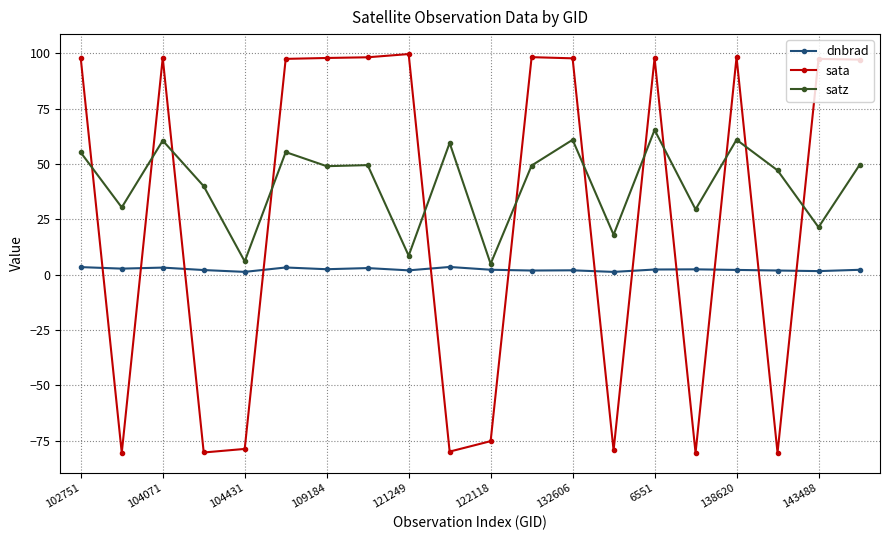

How many series are shown in this chart?

3